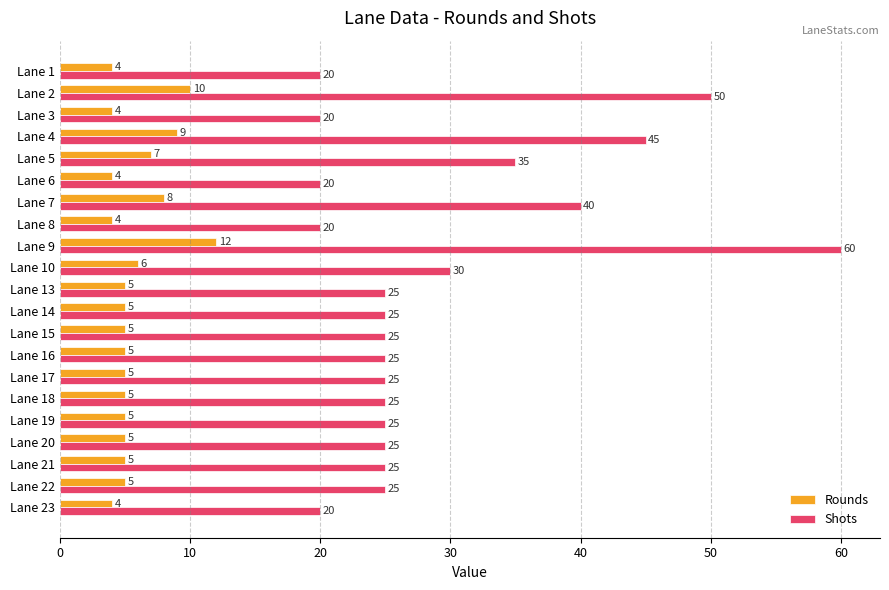

What is the lowest value of the Rounds series?

4